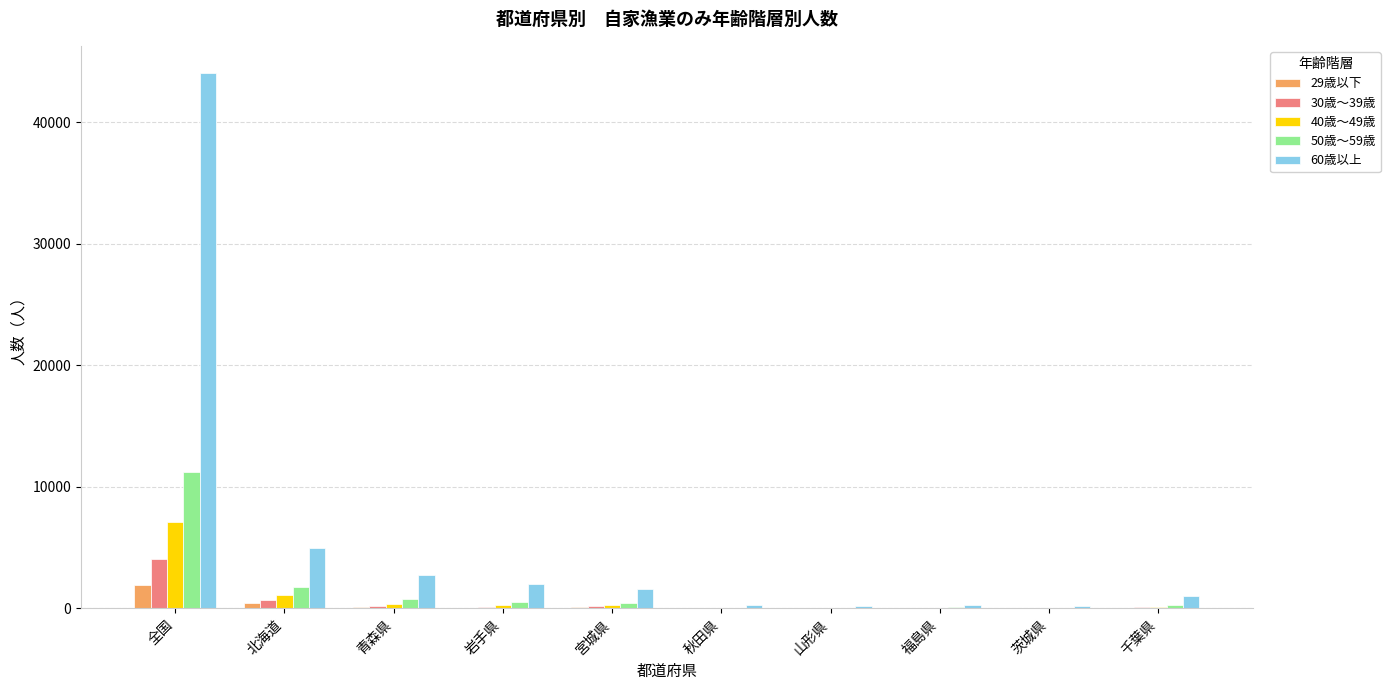

True or false: 30歳～39歳 has a value of 731 at 北海道.

True